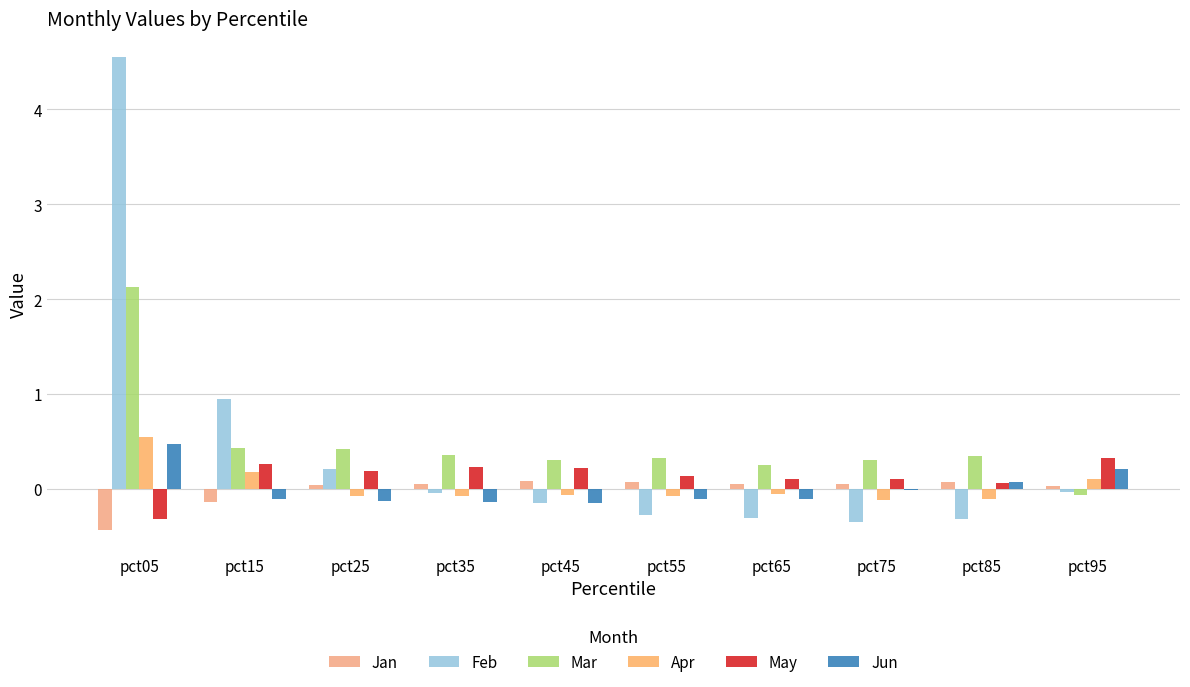

What is the value of the Jun bar at the 5th from the left?

-0.1